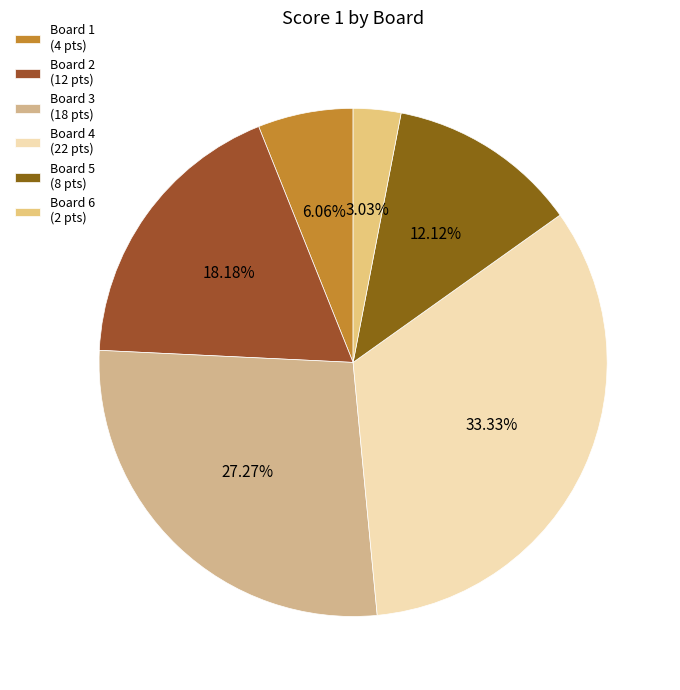

Rank the categories by value from lowest to highest.

Board 6, Board 1, Board 5, Board 2, Board 3, Board 4